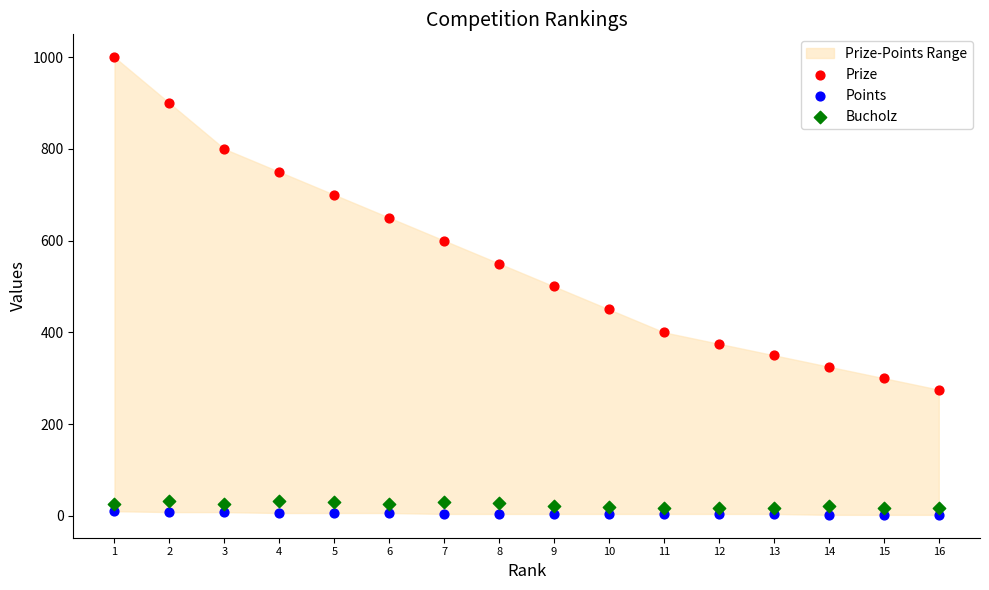

Across all data points, what is the range of Y values (max minus min)?

998